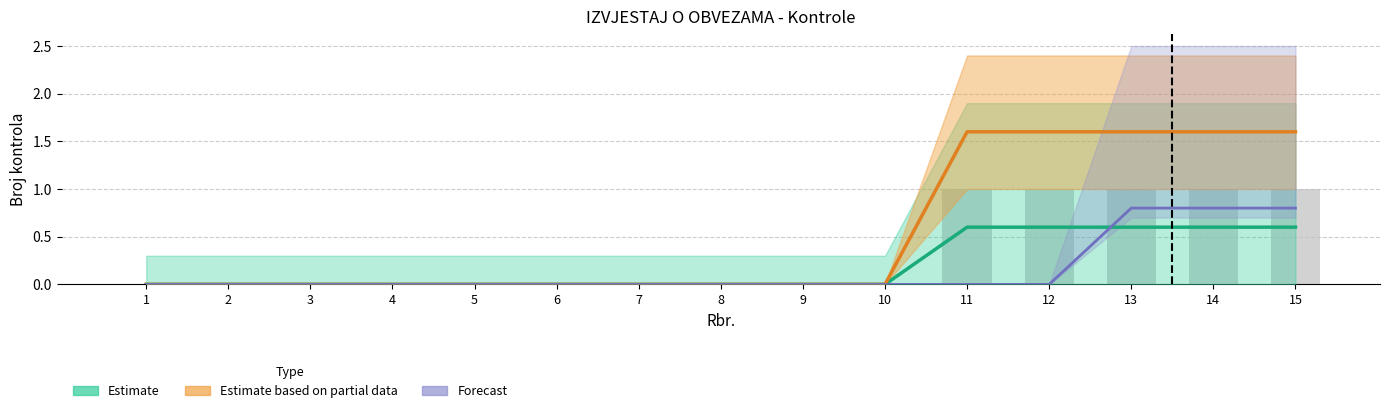

How many distinct data groups are displayed?

3